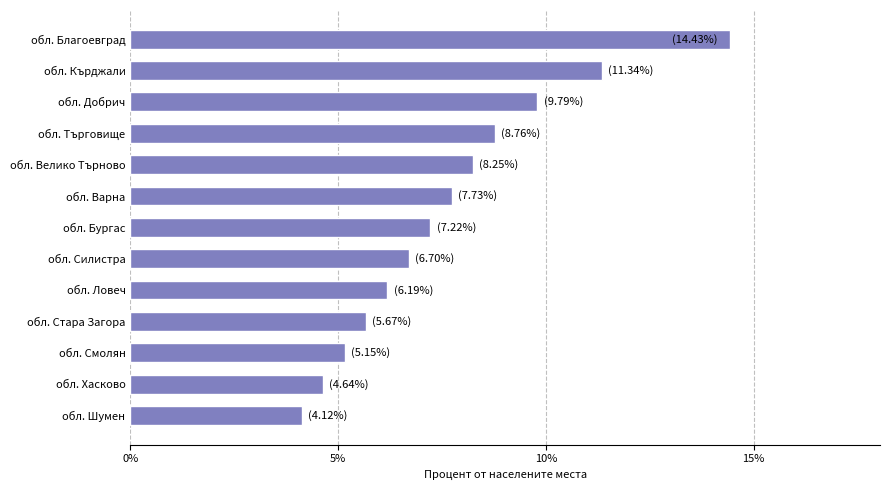

What is the maximum value shown in the chart?

14.4